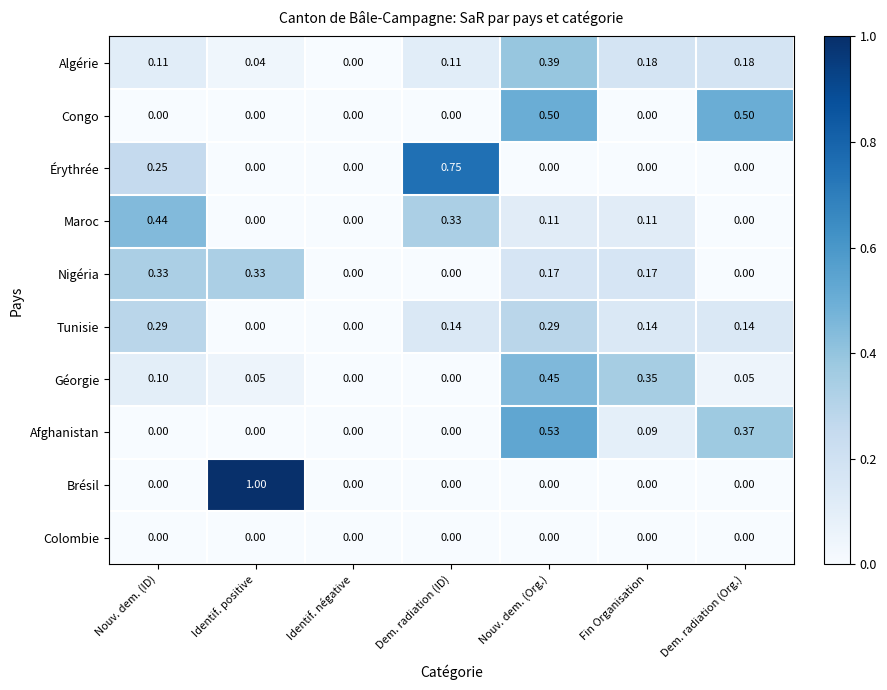

Which series has the widest spread of values?

Brésil